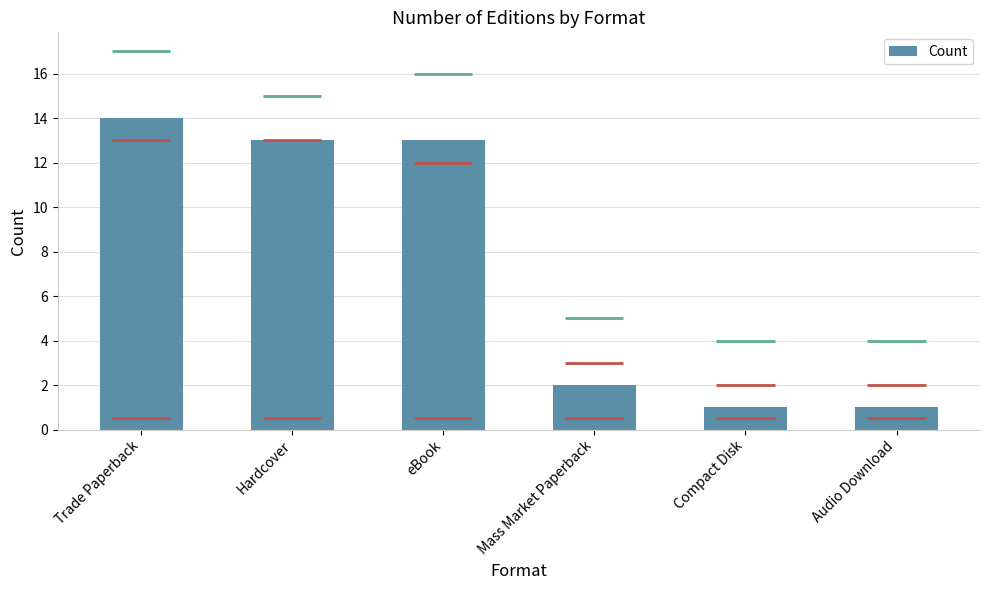

How many distinct data groups are displayed?

1